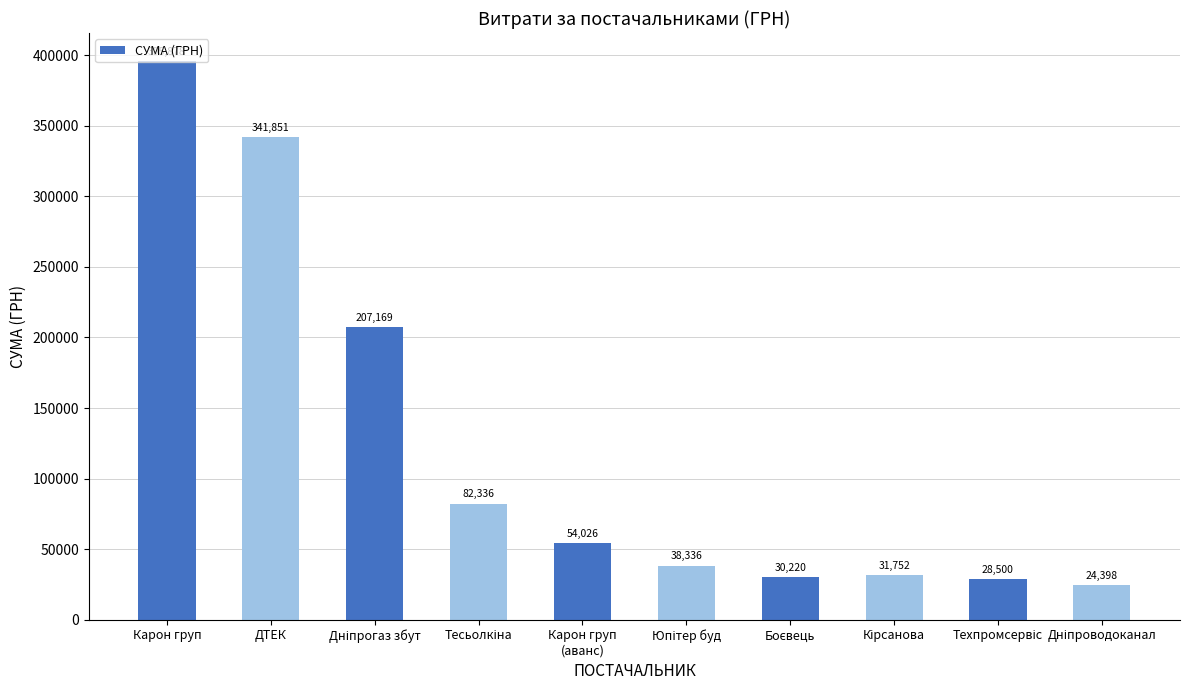

Are the bars horizontal?

No